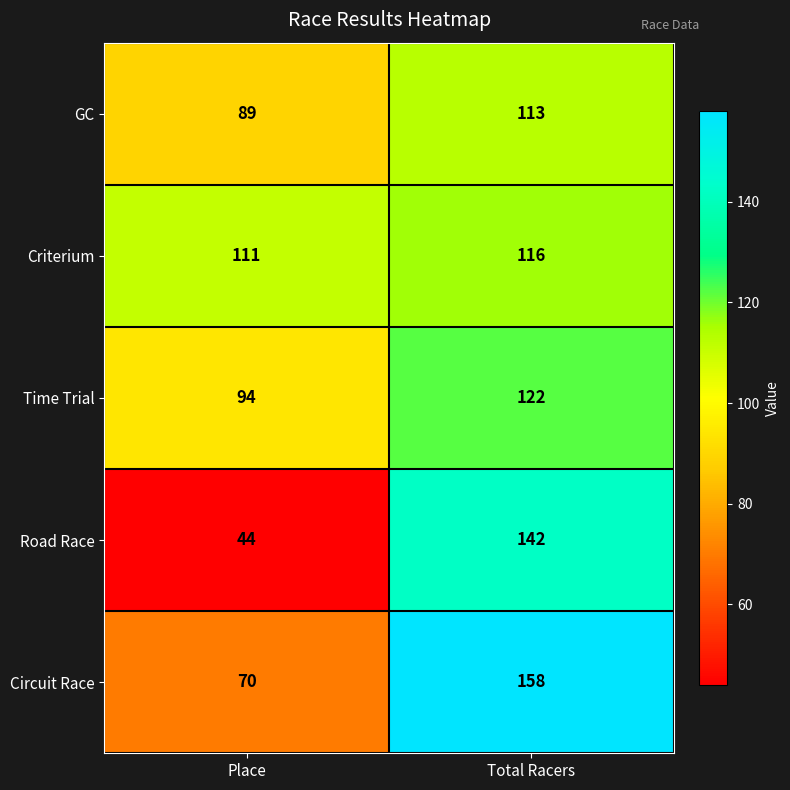

What is the average value of the GC series?

101